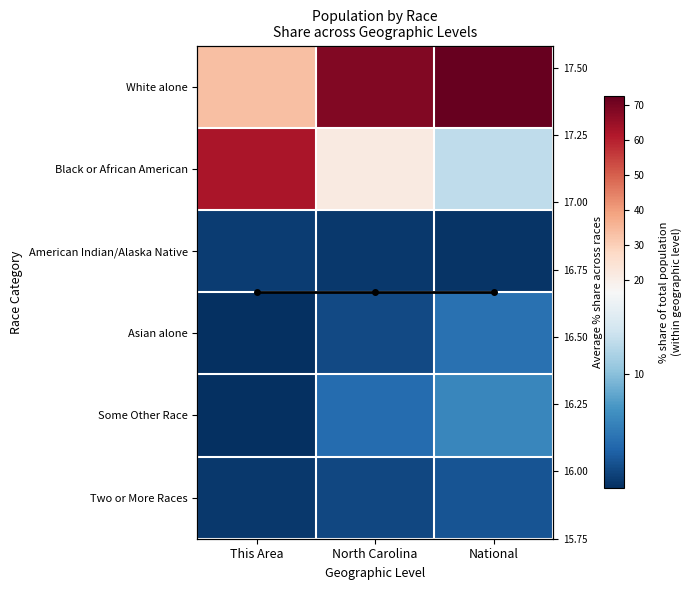

The value of Two or More Races at North Carolina is 3.3. True or false?

False